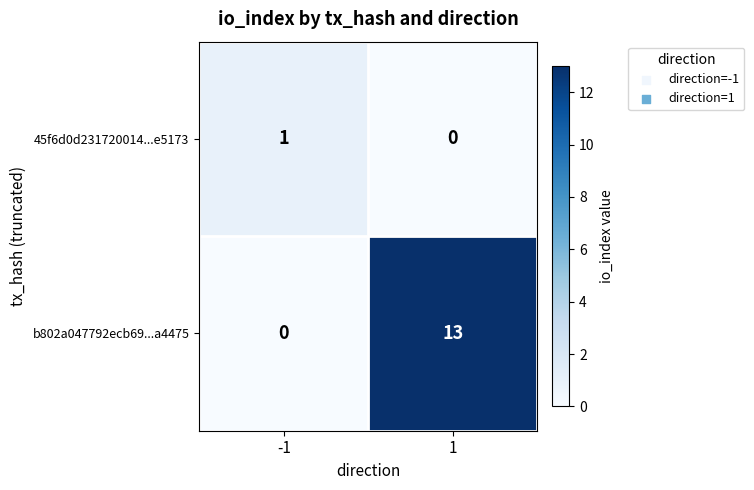

Reading left to right, transcribe all the data shown in this chart.

45f6d0d231720014...e5173: 1	0
b802a047792ecb69...a4475: 0	13